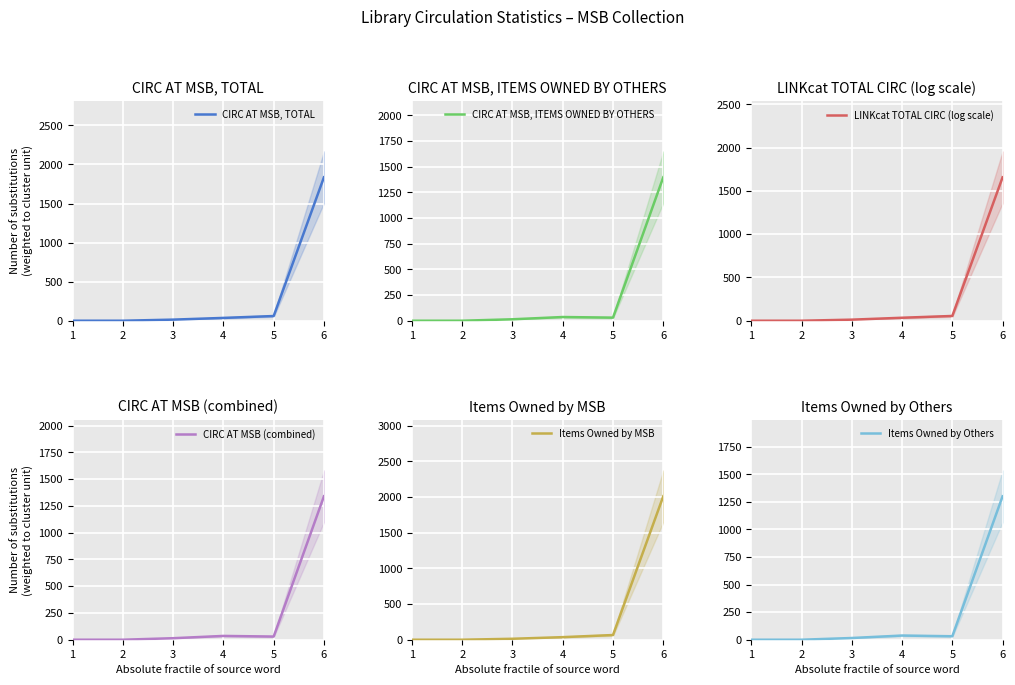

Rank the series by their maximum value, from highest to lowest.

Items Owned by MSB, CIRC AT MSB, TOTAL, LINKcat TOTAL CIRC (log scale), CIRC AT MSB, ITEMS OWNED BY OTHERS, CIRC AT MSB (combined), Items Owned by Others